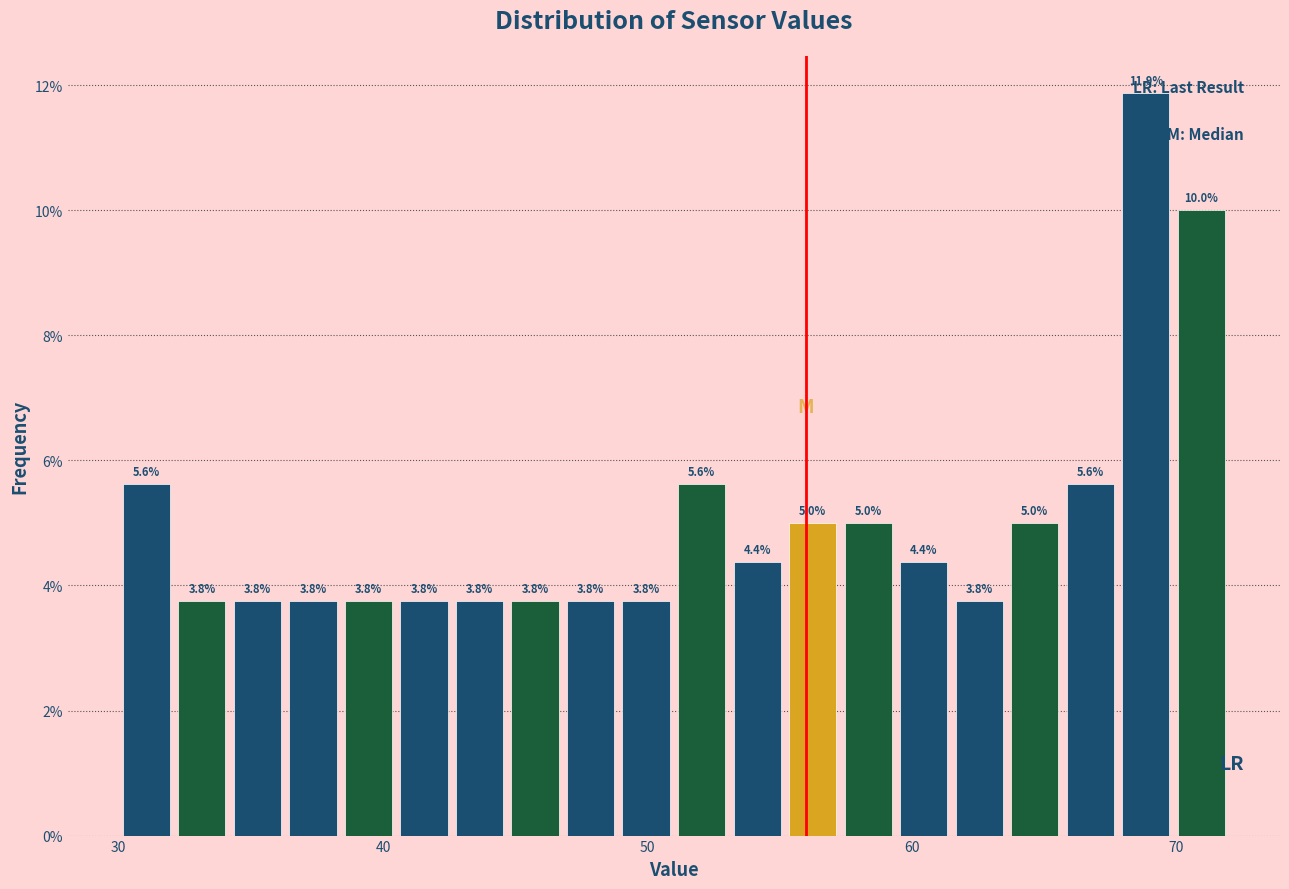

Read against the x-axis, roughly where is the centre of the tallest bar?

69